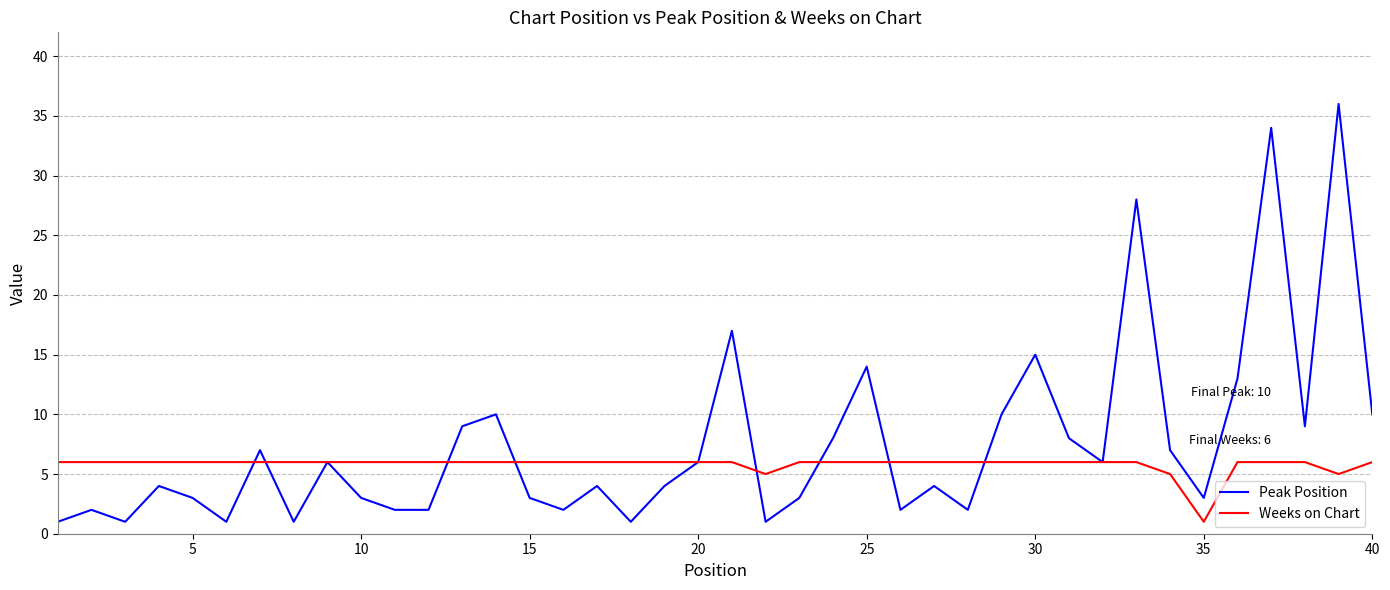

What is the sum of all Peak Position values?

302